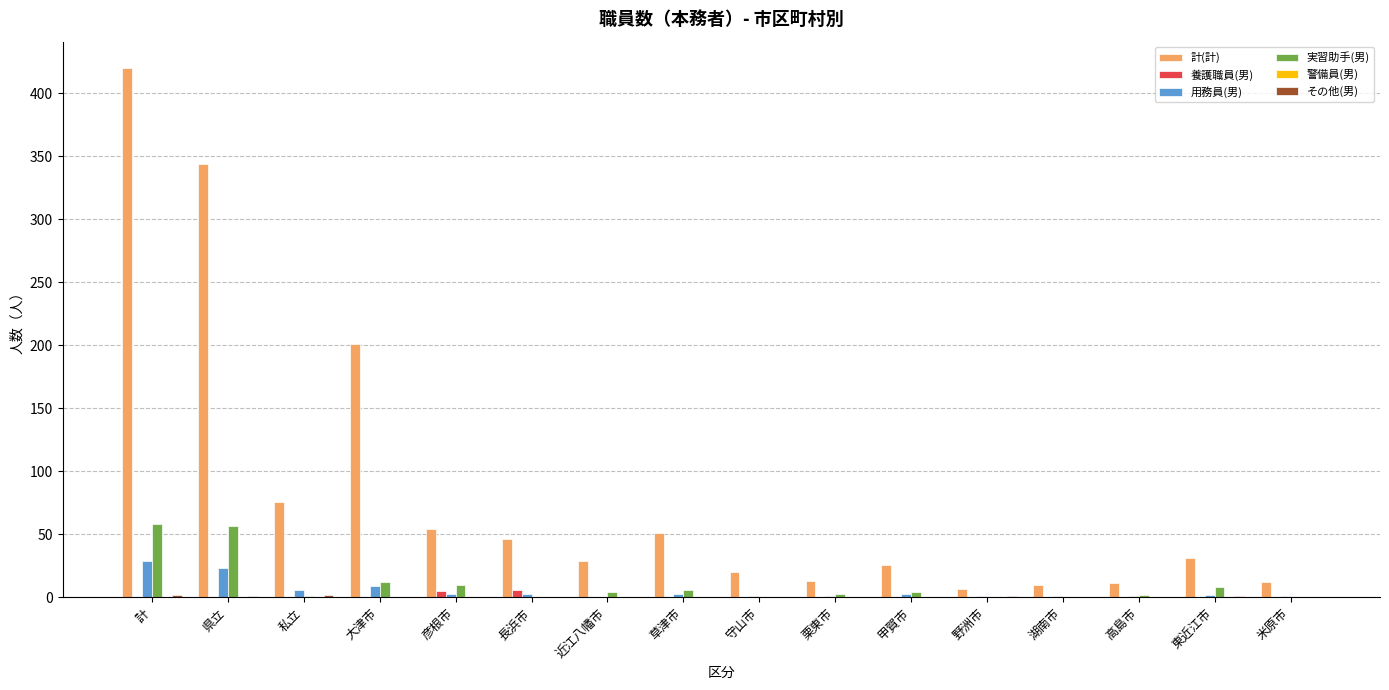

Which series changed the most between 彦根市 and 野洲市?

計(計)